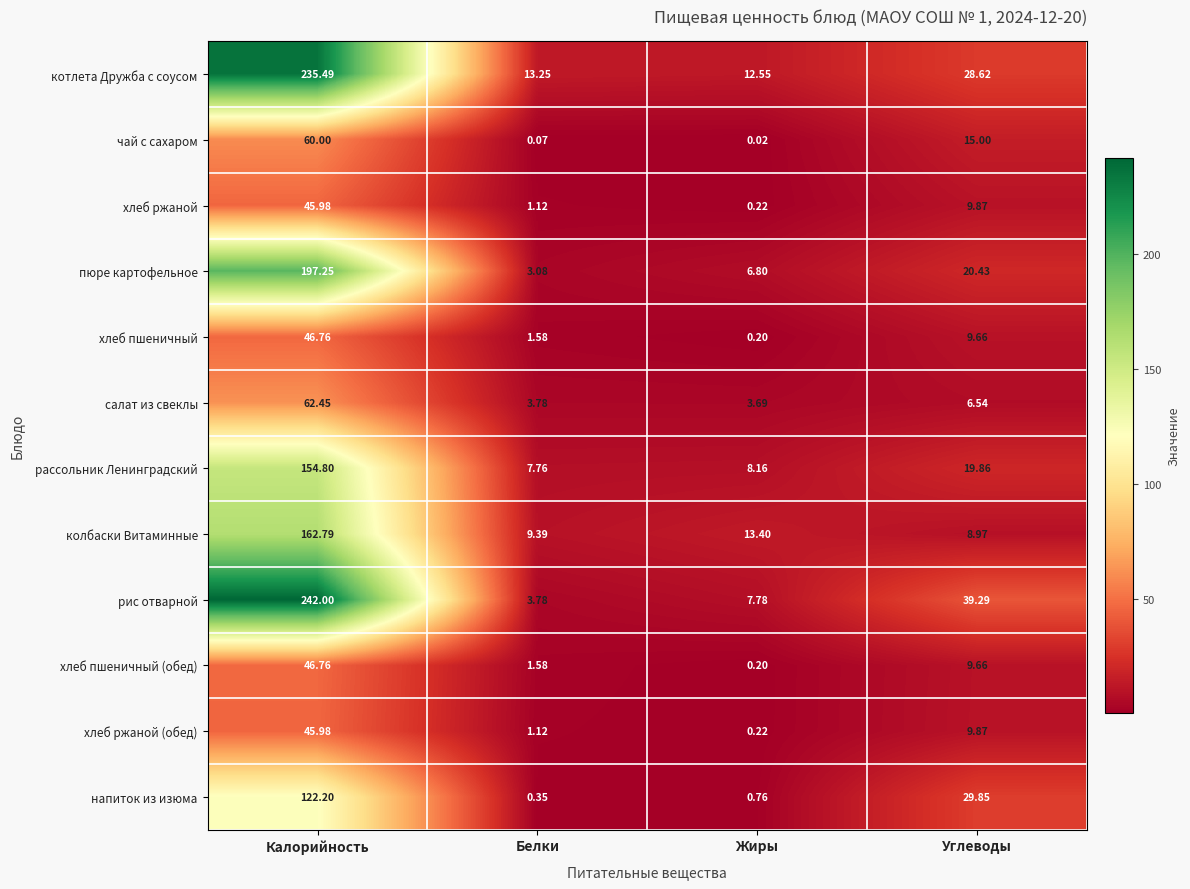

At which category is the sum across all series the highest?

Калорийность